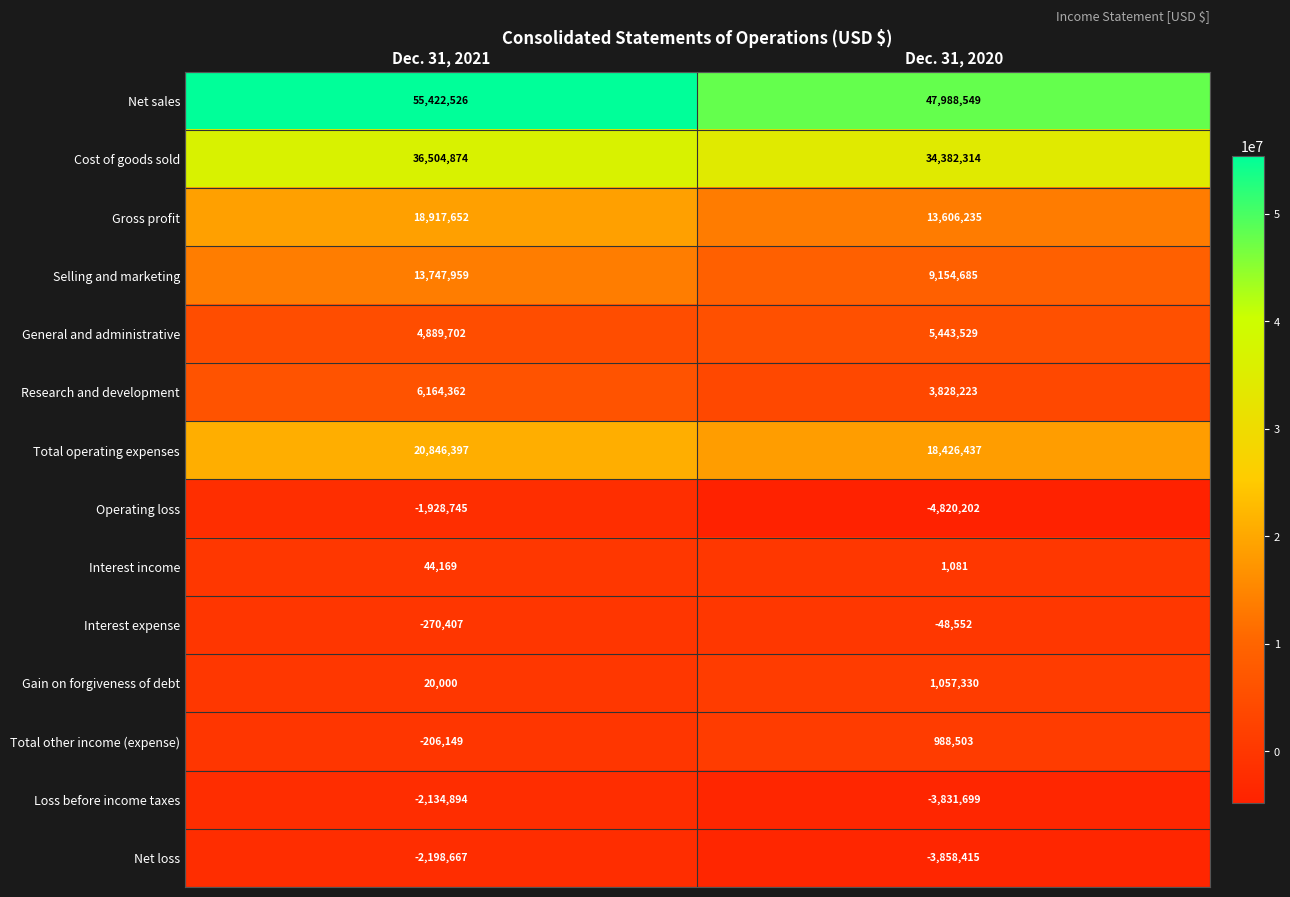

The Gain on forgiveness of debt series shows 20000 at Dec. 31, 2021. True or false?

True